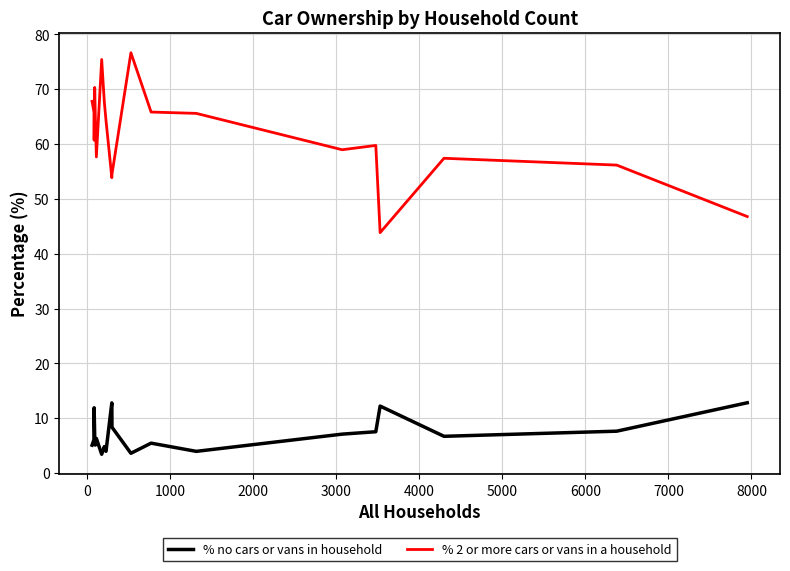

What is the difference between the maximum and minimum values in the % 2 or more cars or vans in a household series?

32.8